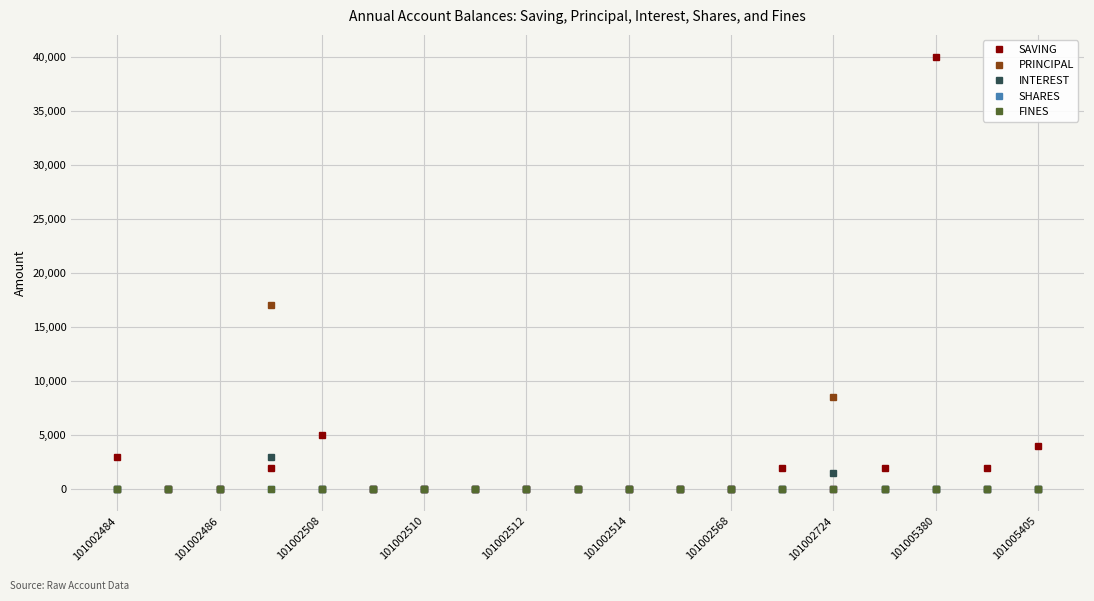

How many lines are shown in the chart?

5